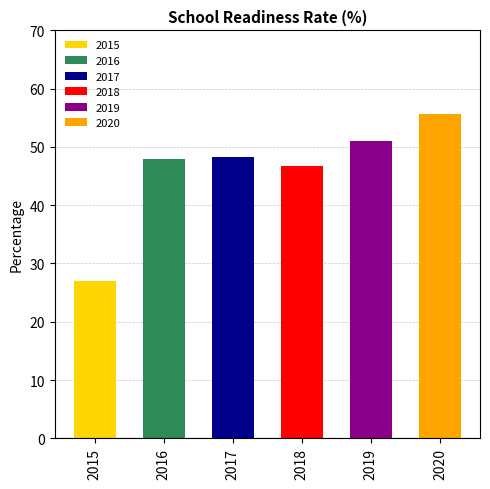

Which has a higher value, 2018 or 2017?

2017